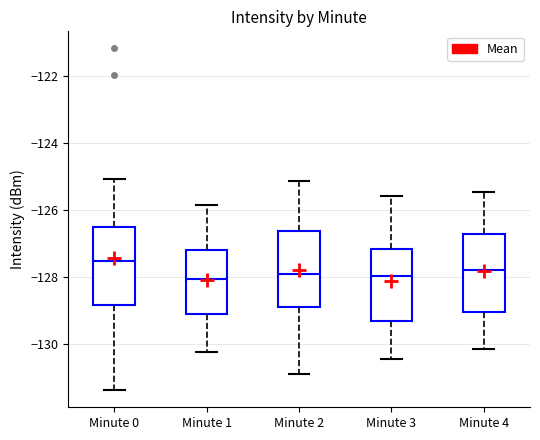

Reading left to right, read every box against the y-axis: the position of its median line, the range the box covers, and the ends of its whiskers. The values are not printed on the chart, so give them approximately, as read against the axis.

Minute 0: median -127.6, box -128.8 to -126.4, whiskers -131.4 to -125.0
Minute 1: median -128.0, box -129.0 to -127.2, whiskers -130.2 to -125.8
Minute 2: median -128.0, box -129.0 to -126.6, whiskers -131.0 to -125.2
Minute 3: median -128.0, box -129.4 to -127.2, whiskers -130.4 to -125.6
Minute 4: median -127.8, box -129.0 to -126.8, whiskers -130.2 to -125.4